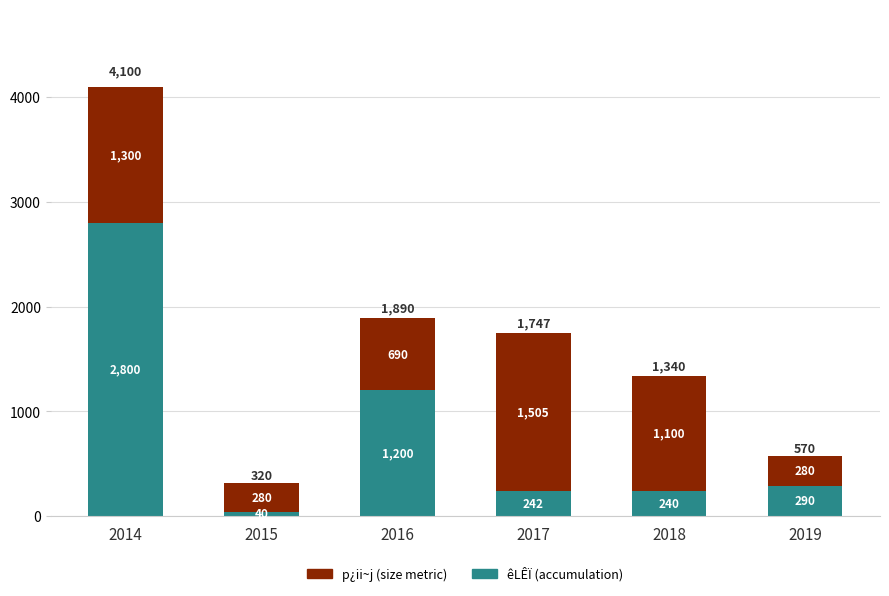

At which label is êLÊÏ (accumulation) closest to 1420?

2016